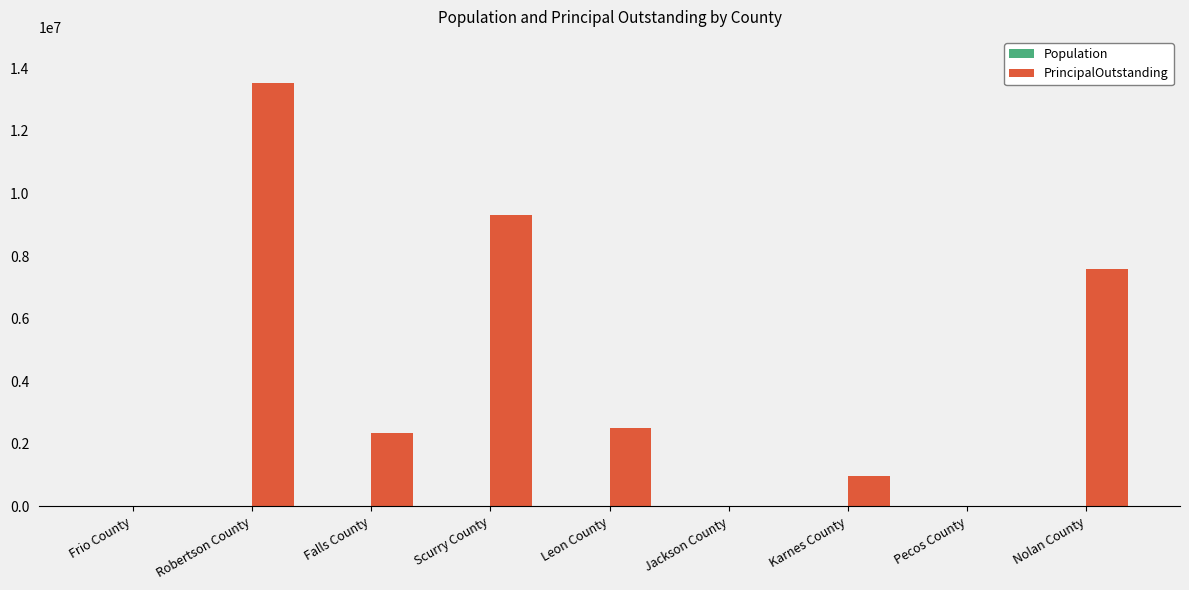

What is the total value across all series at Jackson County?

15142